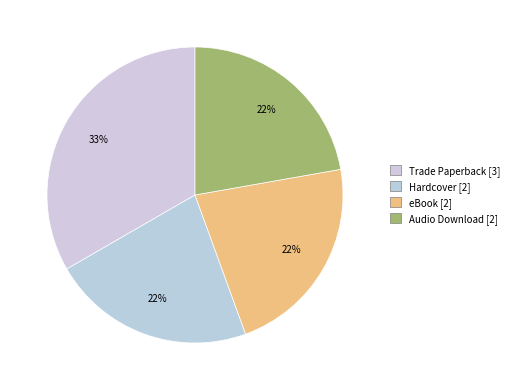

Count the number of slices in the pie.

4